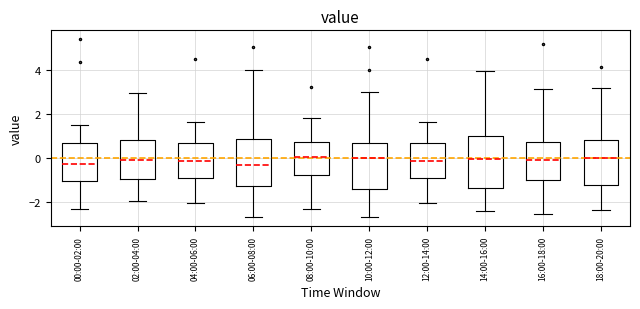

Reading left to right, transcribe this box plot: for each box, give where its median line is, the range the box spans, and where its two whiskers end, as read against the y-axis. The values are not printed on the chart, so give them approximately, as read against the axis.

00:00-02:00: median -0.2, box -1.0 to 0.6, whiskers -2.4 to 1.6
02:00-04:00: median 0.0, box -1.0 to 0.8, whiskers -2.0 to 3.0
04:00-06:00: median -0.2, box -0.8 to 0.6, whiskers -2.0 to 1.6
06:00-08:00: median -0.2, box -1.2 to 0.8, whiskers -2.6 to 4.0
08:00-10:00: median 0.0, box -0.8 to 0.8, whiskers -2.4 to 1.8
10:00-12:00: median 0.0, box -1.4 to 0.6, whiskers -2.8 to 3.0
12:00-14:00: median -0.2, box -0.8 to 0.6, whiskers -2.0 to 1.6
14:00-16:00: median 0.0, box -1.4 to 1.0, whiskers -2.4 to 4.0
16:00-18:00: median 0.0, box -1.0 to 0.8, whiskers -2.6 to 3.2
18:00-20:00: median 0.0, box -1.2 to 0.8, whiskers -2.4 to 3.2